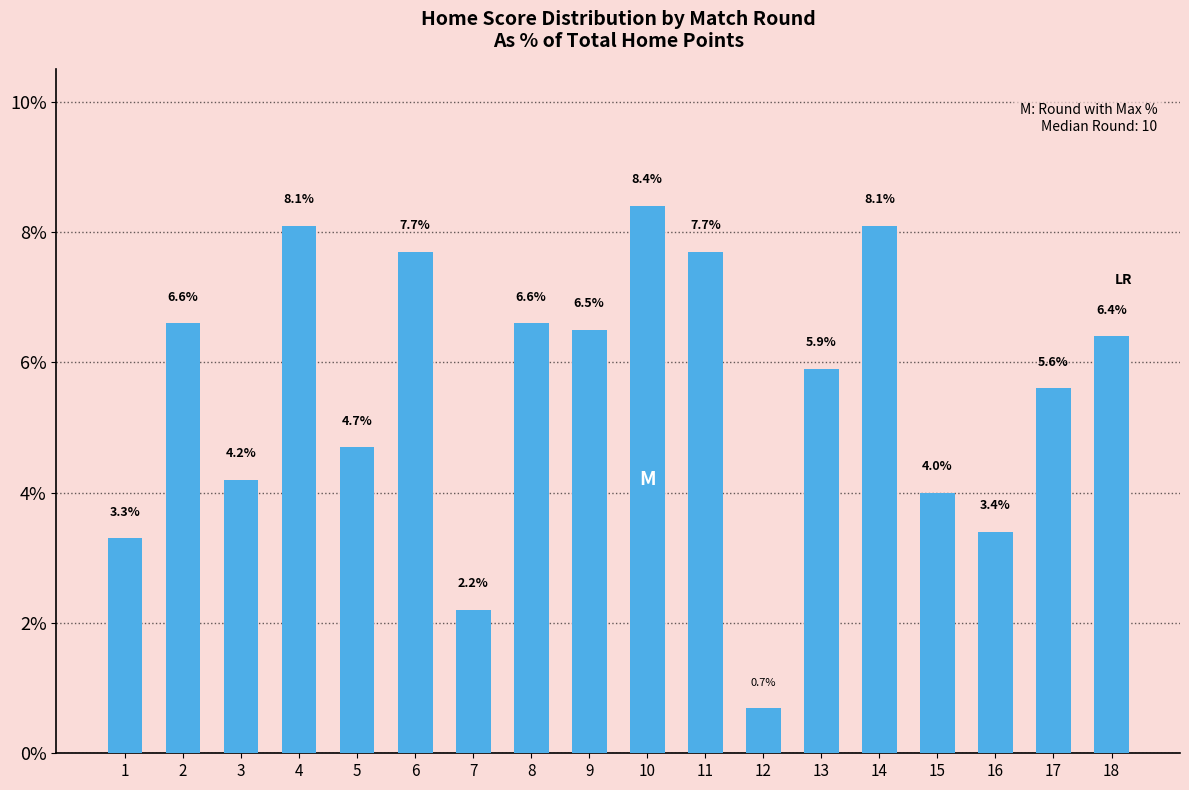

What is the greatest value displayed?

8.4